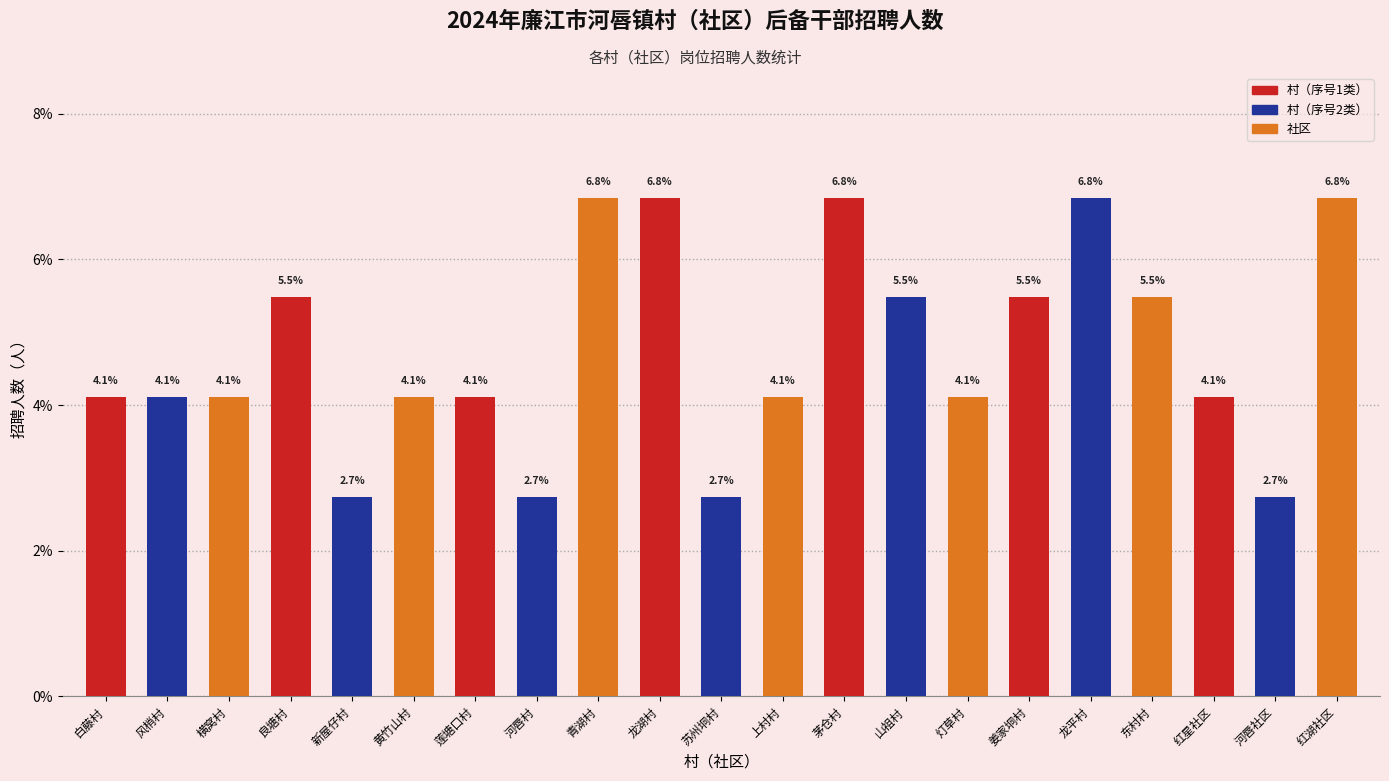

What position from the right is 上村村?

10